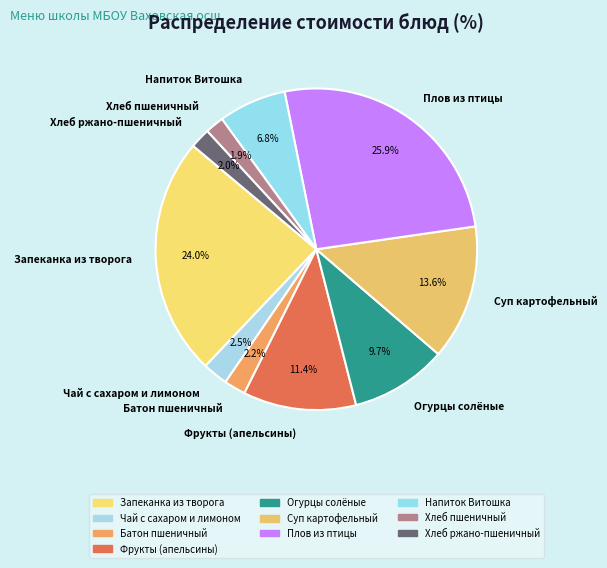

Which has a higher value, Запеканка из творога or Хлеб ржано-пшеничный?

Запеканка из творога